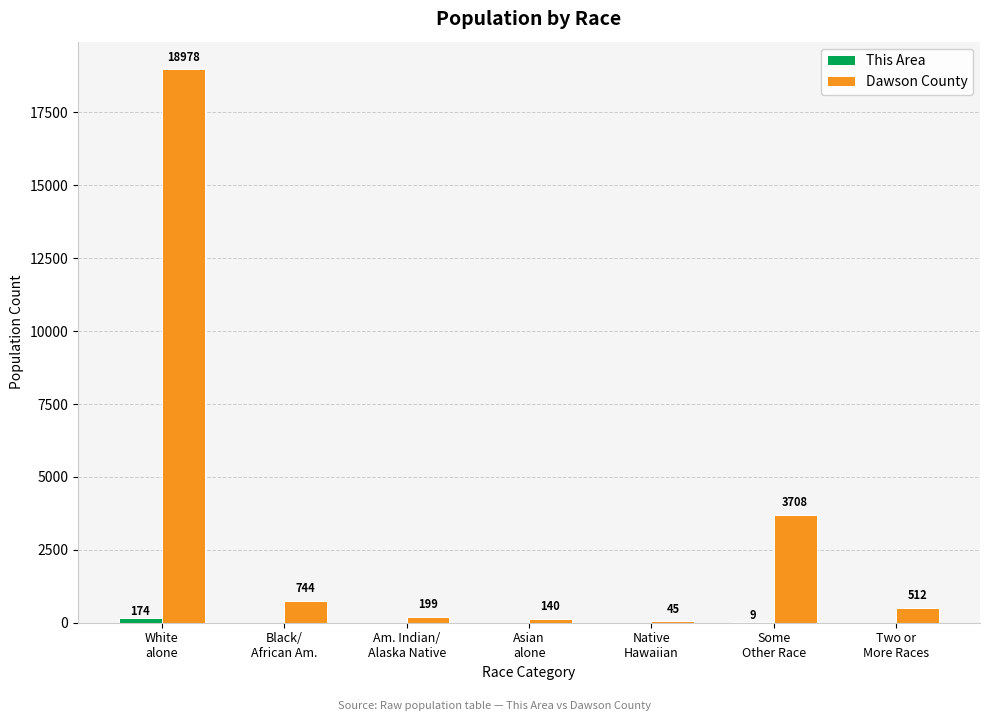

What is the highest value of the Dawson County series?

18978